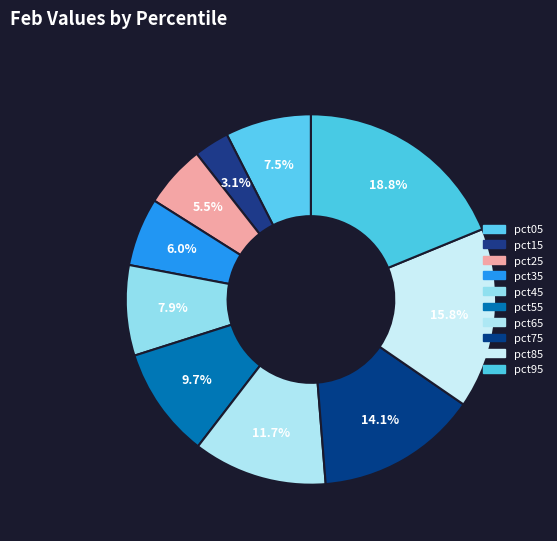

Is it true that pct75 is 14% of the pie?

True